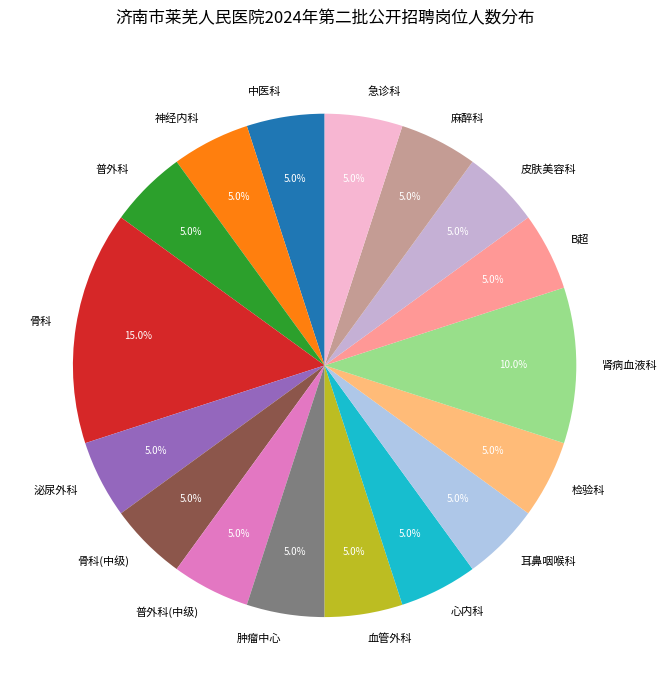

Does 血管外科 account for over 50% of the chart?

No